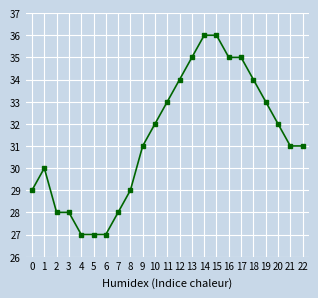

Which has a higher value, 2 or 19?

19